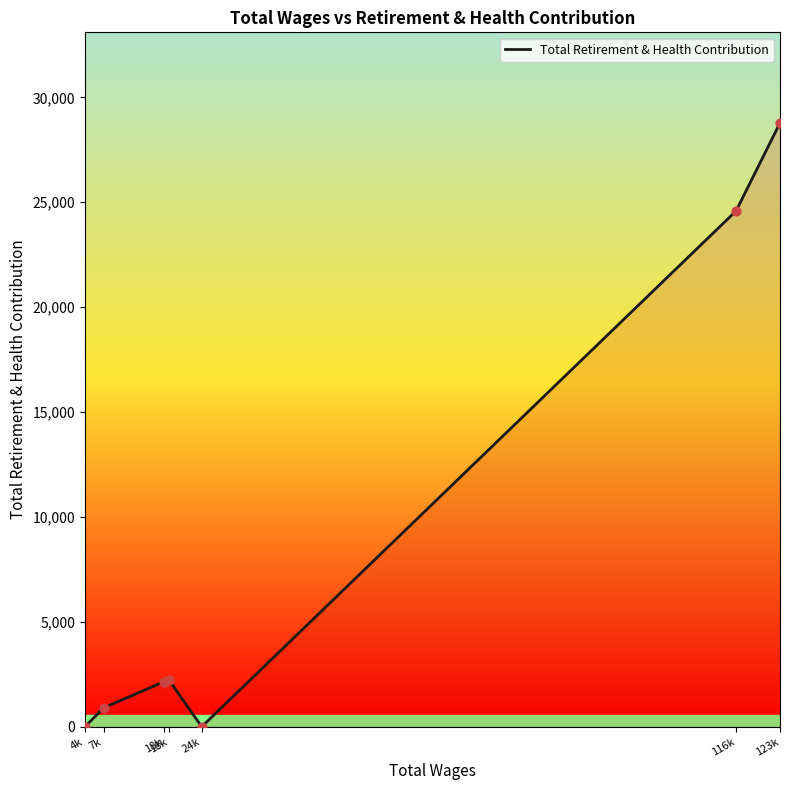

Which has a higher value, 18k or 24k?

18k